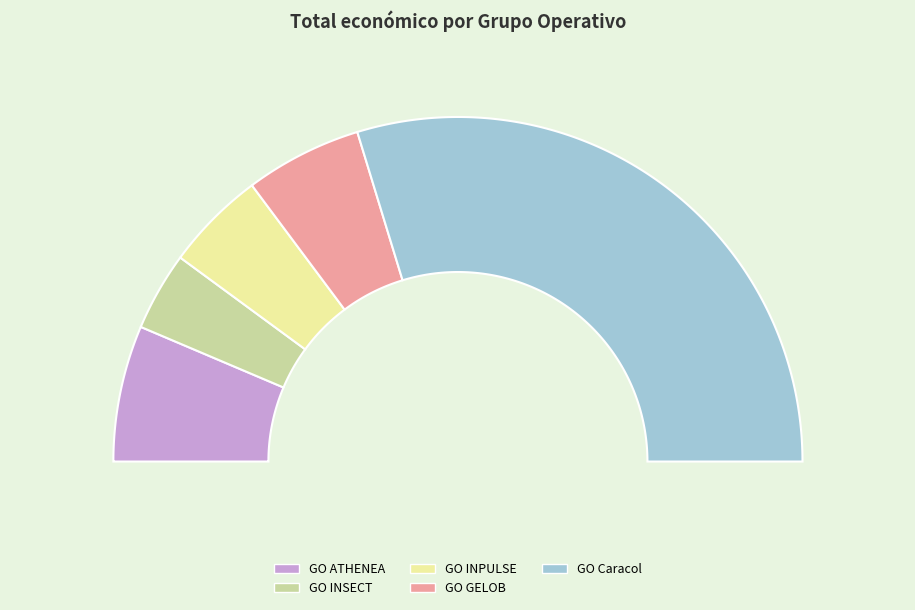

What is the ratio of the value at GO INSECT to the value at GO GELOB?

0.7